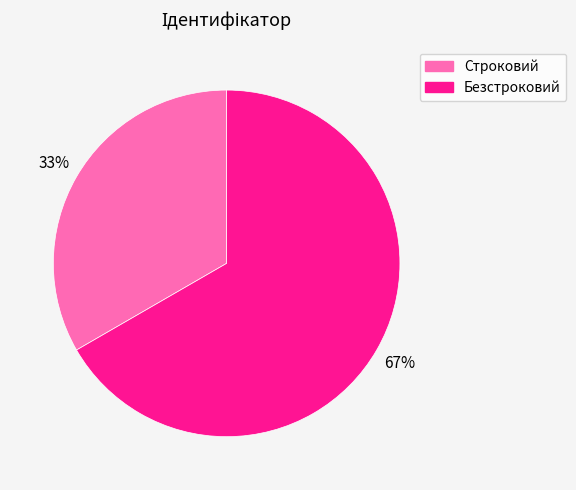

Is there any slice that represents more than half of the pie?

Yes